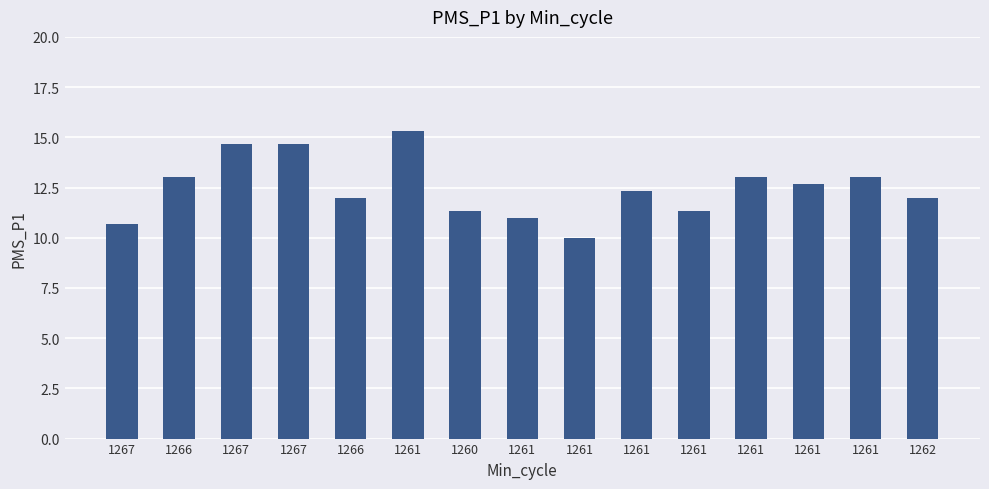

How many bars are there in total?

15